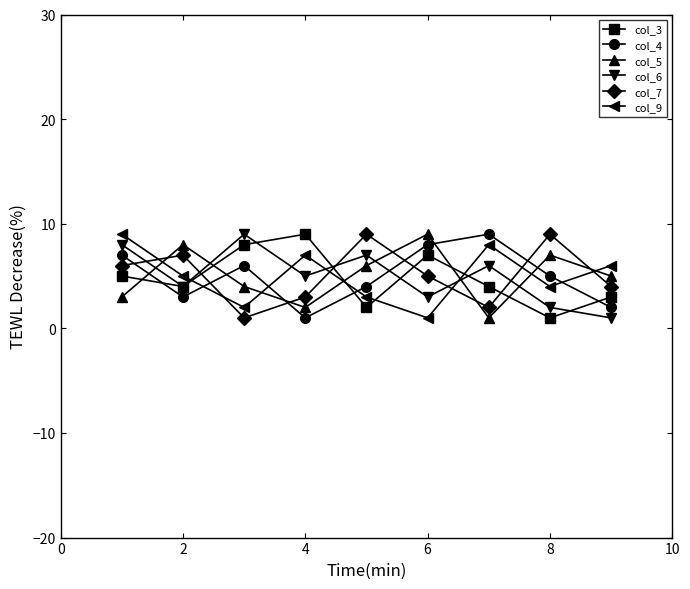

True or false: col_4 has more than 0 points higher than both neighbors.

True